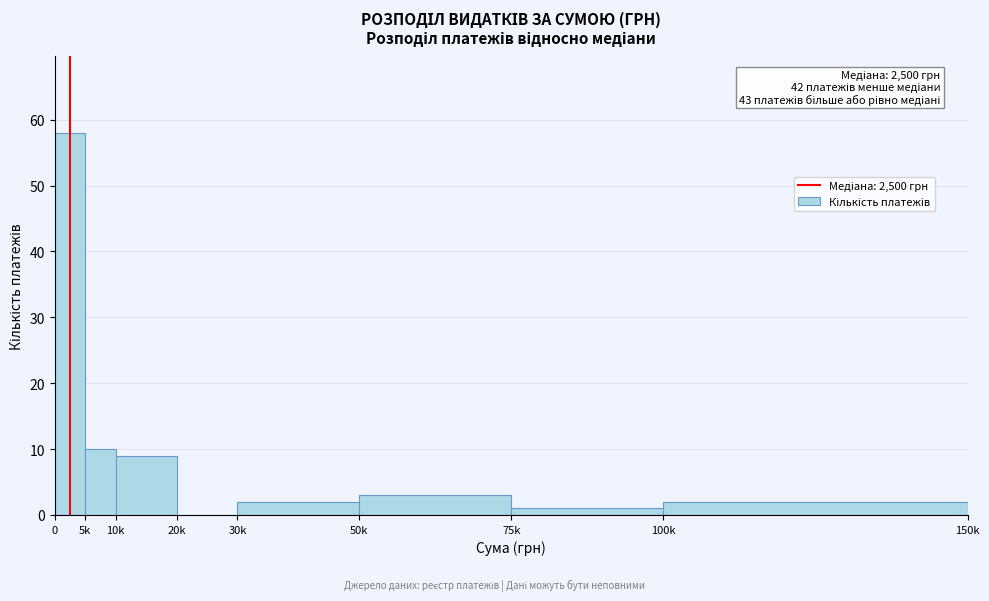

Reading left to right, transcribe all the data shown in this chart.

0=58	5k=10	10k=9	20k=0	30k=2	50k=3	75k=1	100k=2